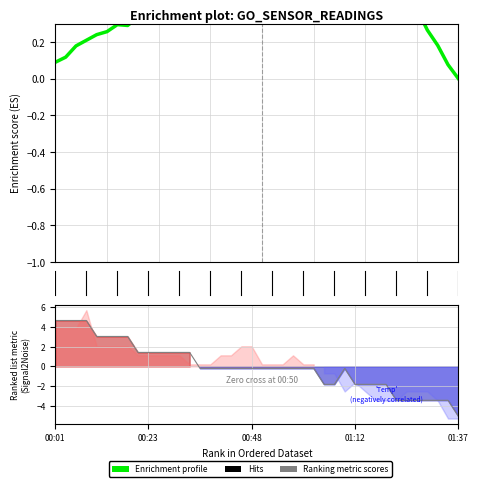

At how many categories does at least one series exceed 0?

40